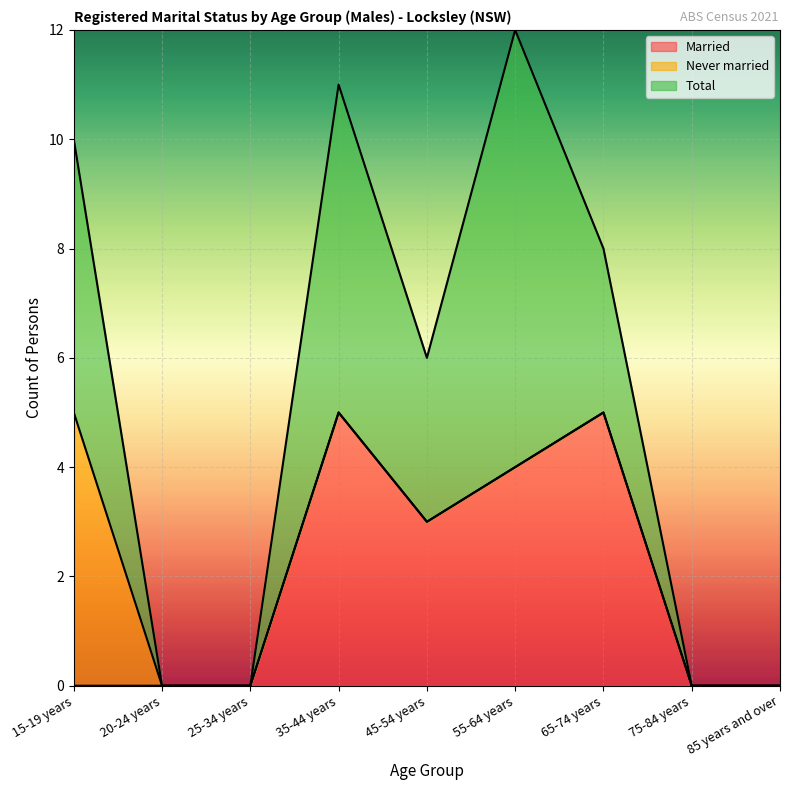

What is the sum of all Never married values?

5